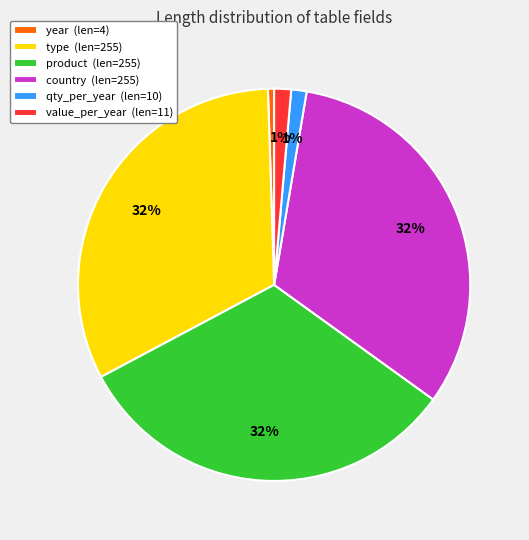

Is qty_per_year the majority of the pie?

No